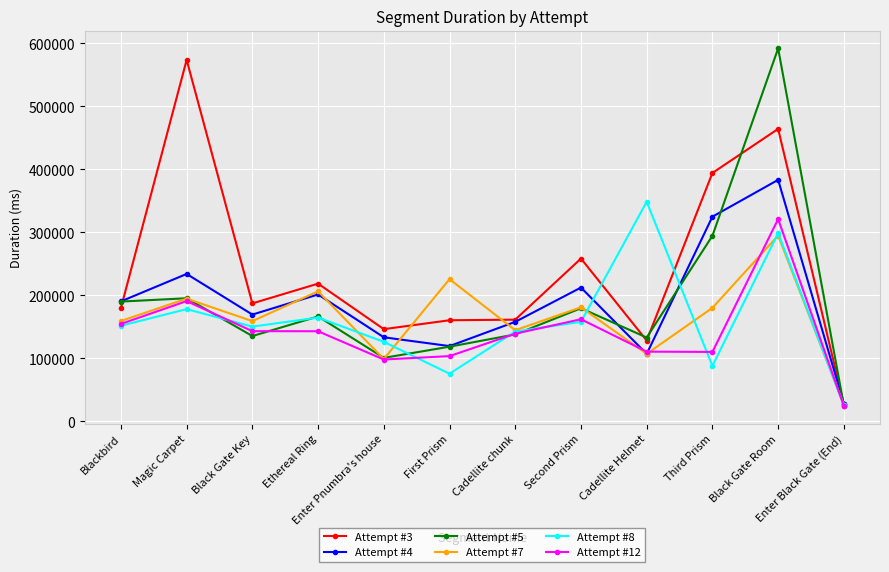

What is the difference between the highest and lowest values at Ethereal Ring?

75577